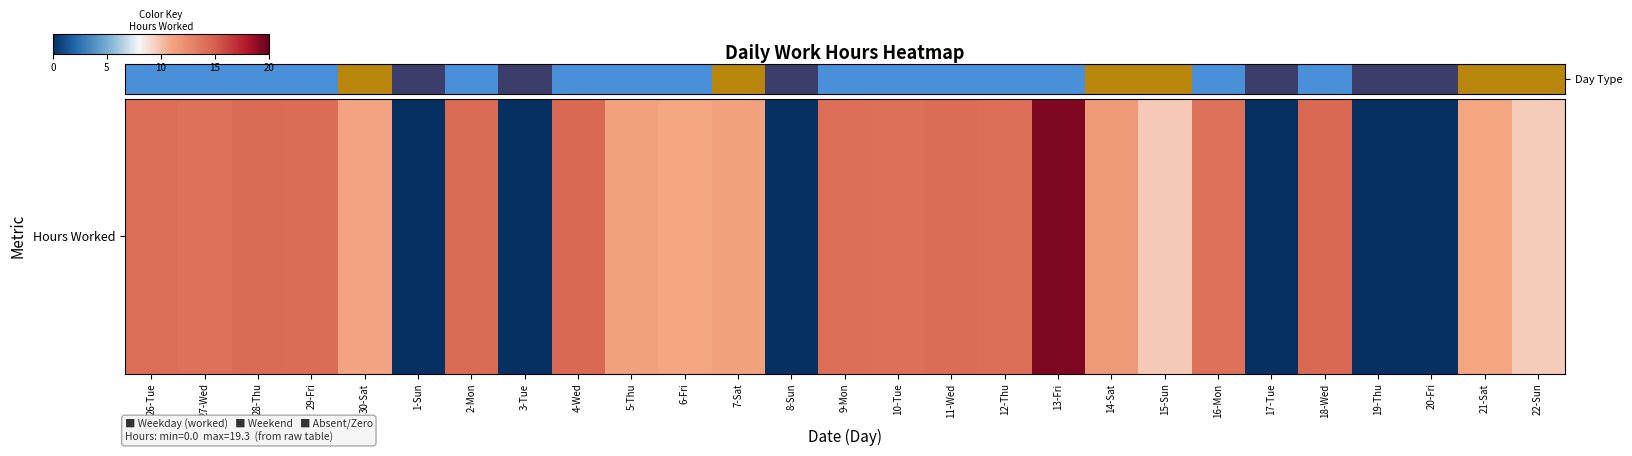

Is it true that the value at 10-Tue is 8?

False